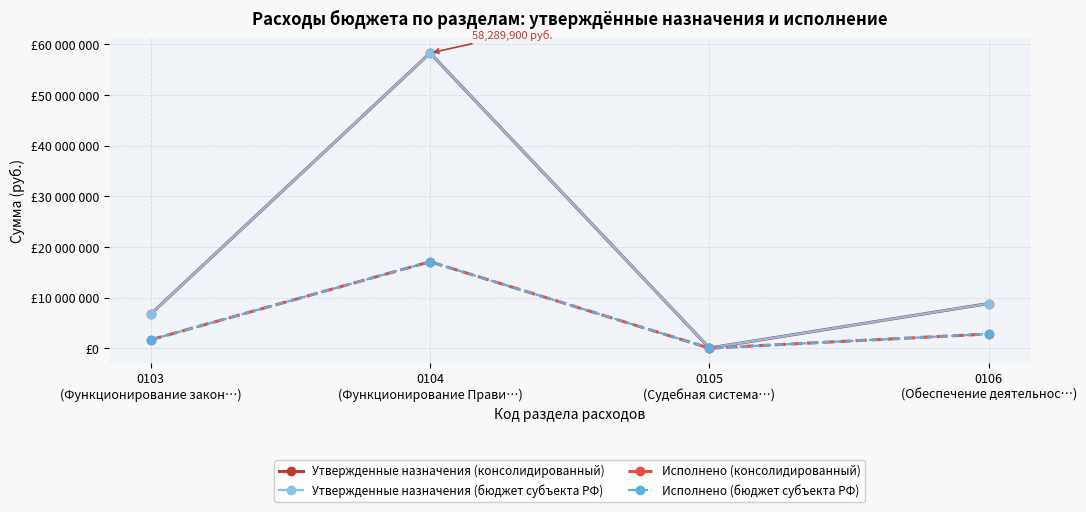

Which series changed the most between 0105
(Судебная система…) and 0106
(Обеспечение деятельнос…)?

Утвержденные назначения (консолидированный)